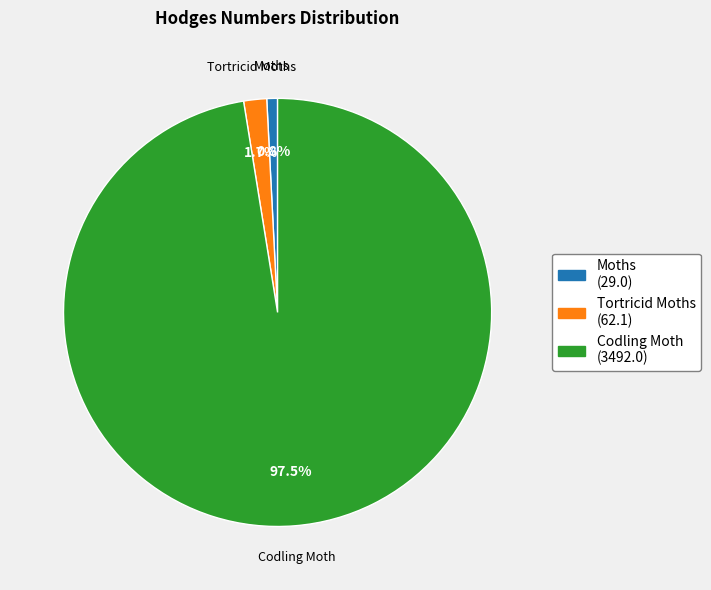

To the nearest percent, what is the difference between the Codling Moth and Tortricid Moths slice percentages?

96%